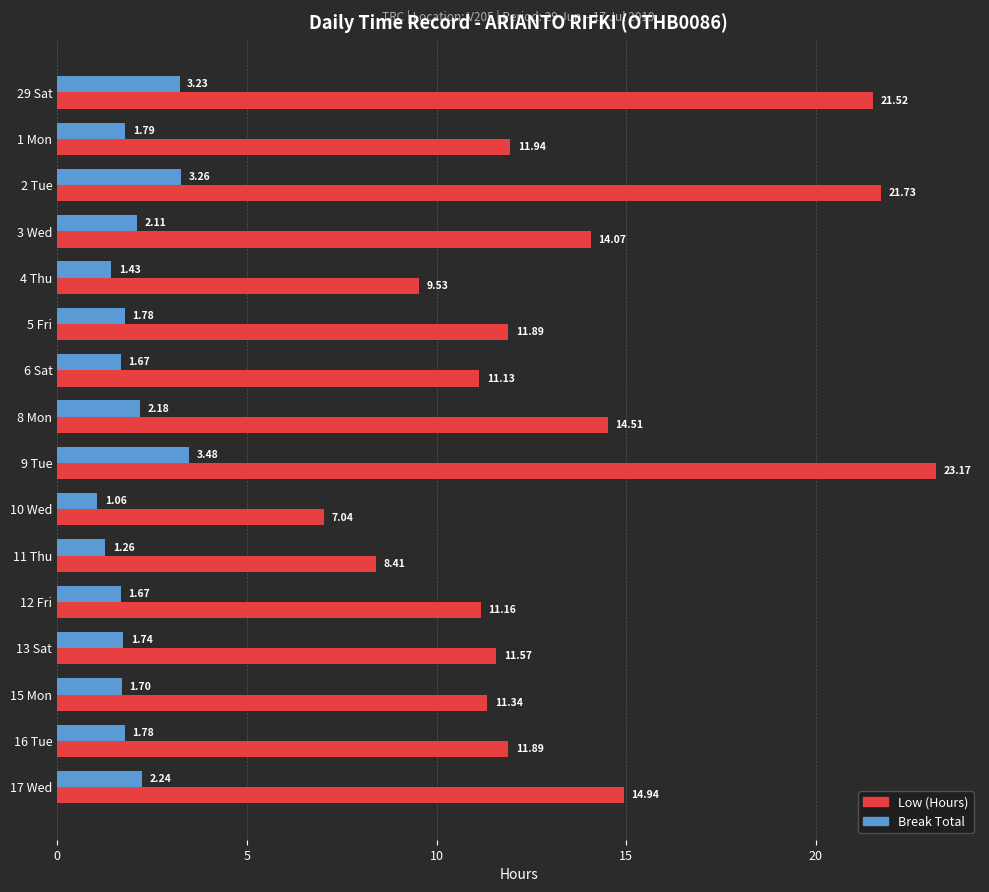

What is the difference between the highest and lowest values at 4 Thu?

8.1